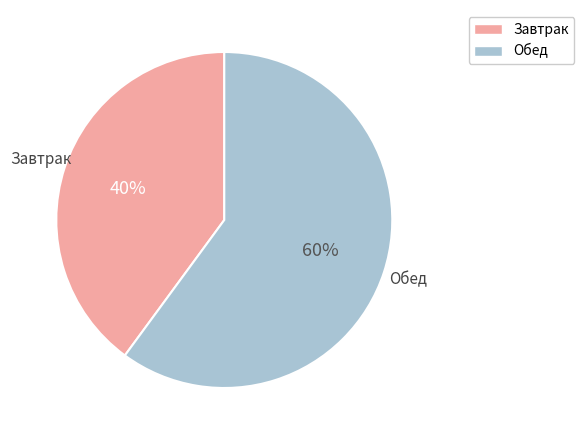

What percentage is the Обед slice, to the nearest percent?

60%